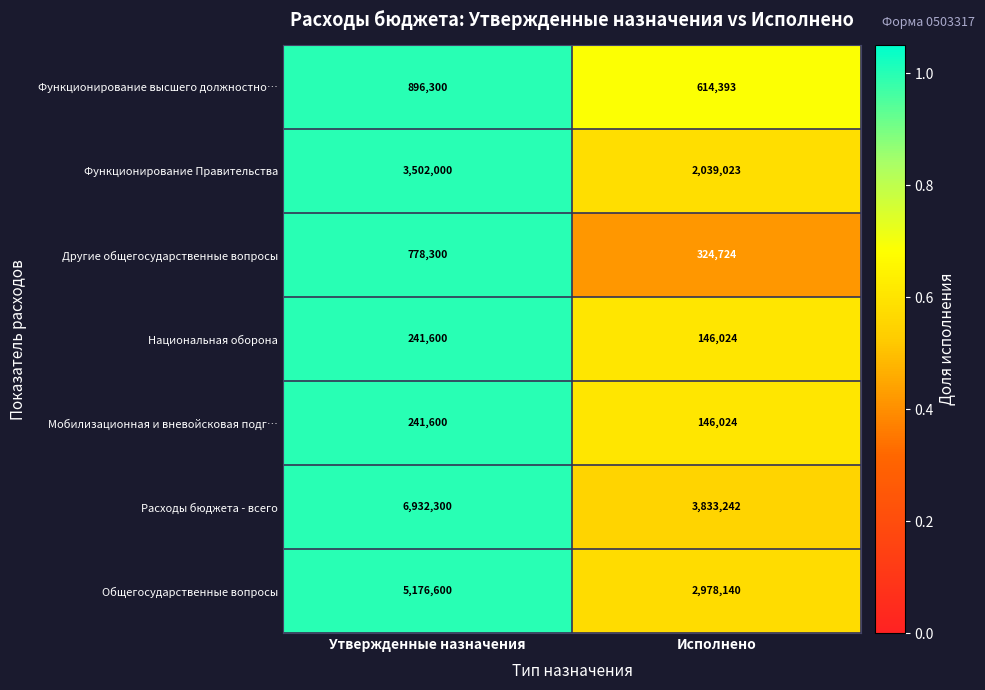

Which series changed the most between Утвержденные назначения and Исполнено?

Расходы бюджета - всего